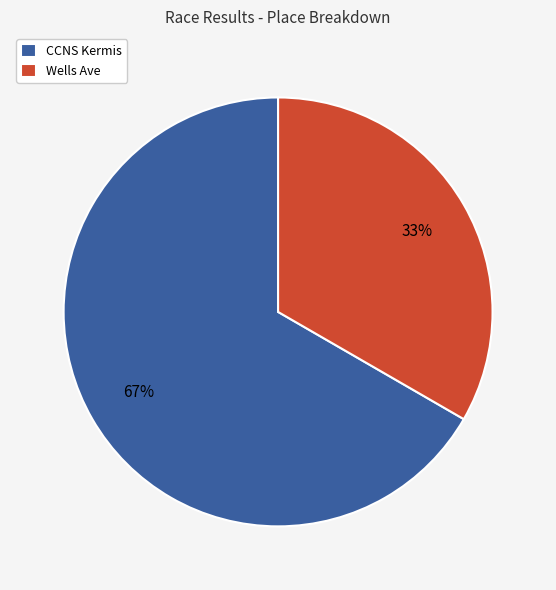

Is there a majority slice in this chart?

Yes